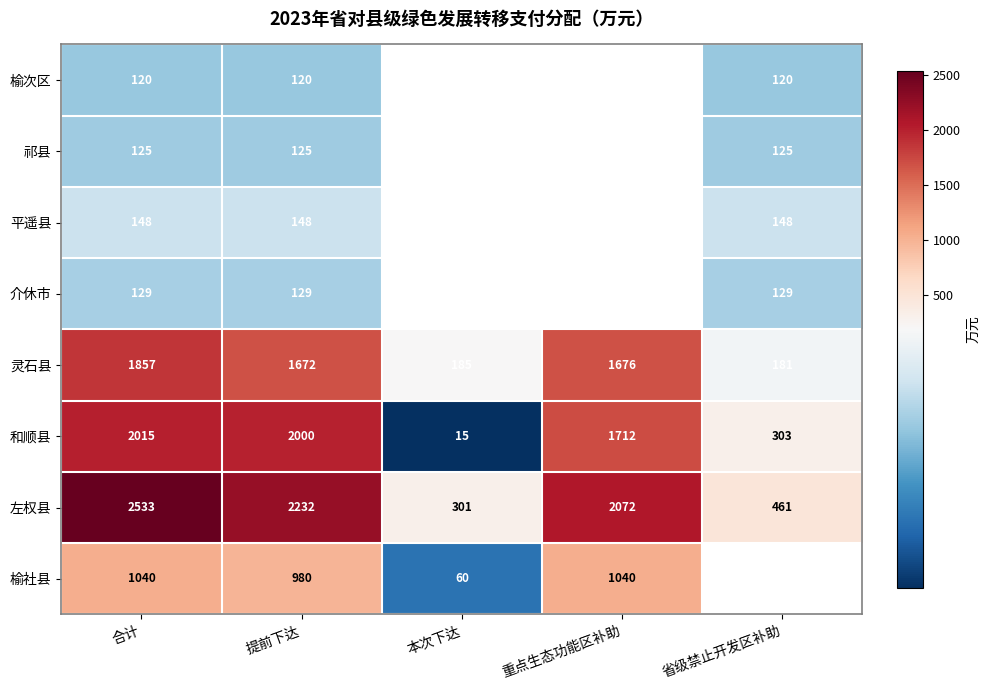

The 榆社县 series shows 60 at 本次下达. True or false?

True